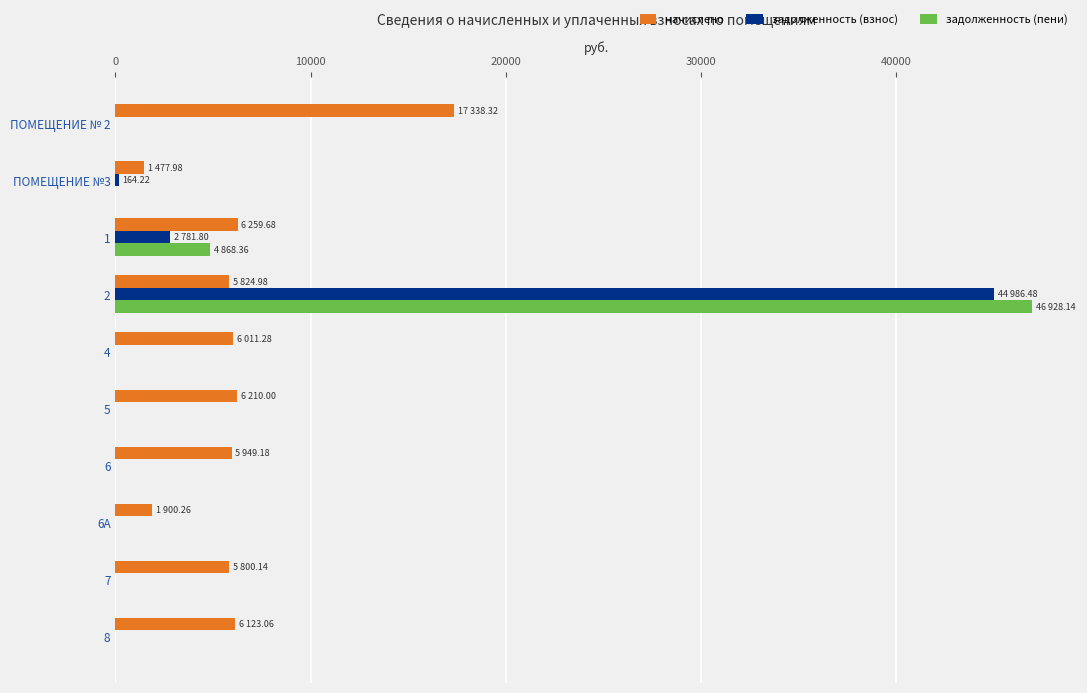

What is the sum of all задолженность (пени) values?

51796.5